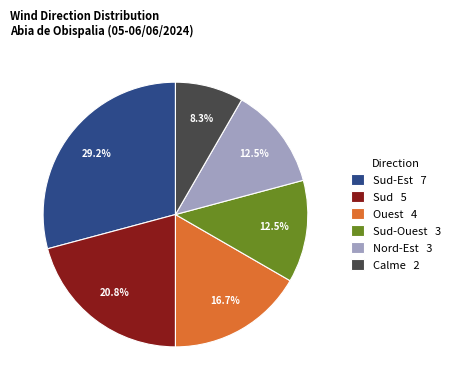

Between Sud-Ouest 3 and Sud 5, which is larger?

Sud 5